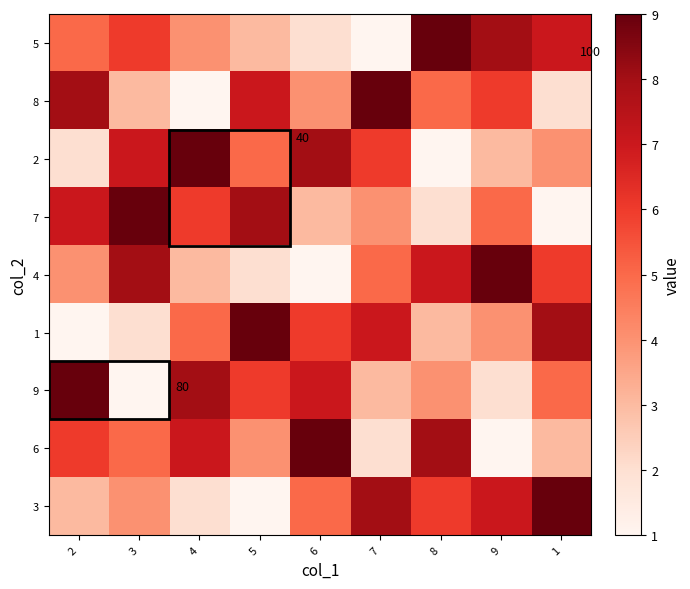

What is the total value across all series at 8?

45